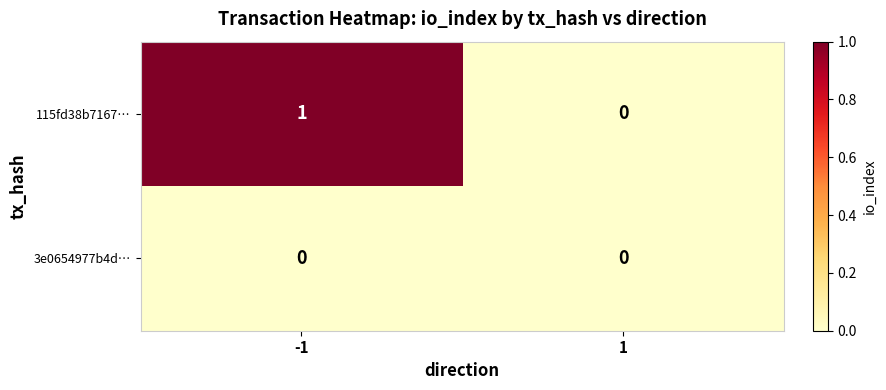

List the labels in order of 115fd38b7167… value, smallest first.

1, -1